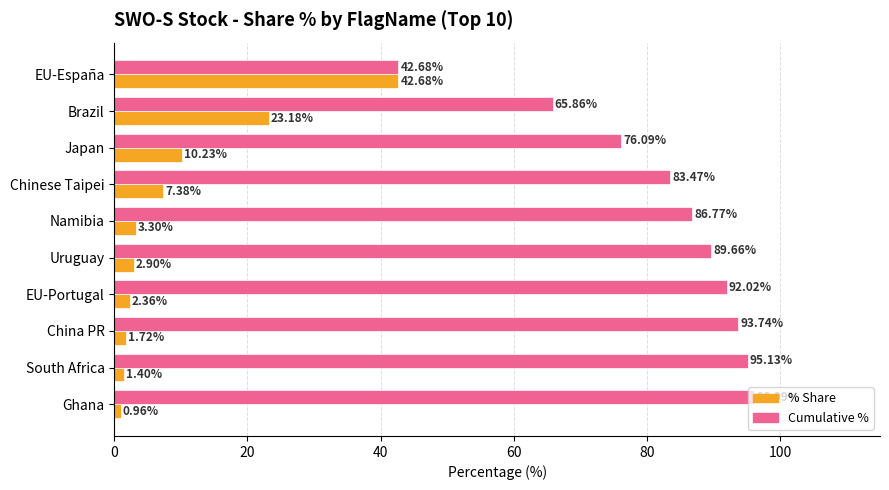

Which series has the largest range (max minus min)?

Cumulative %